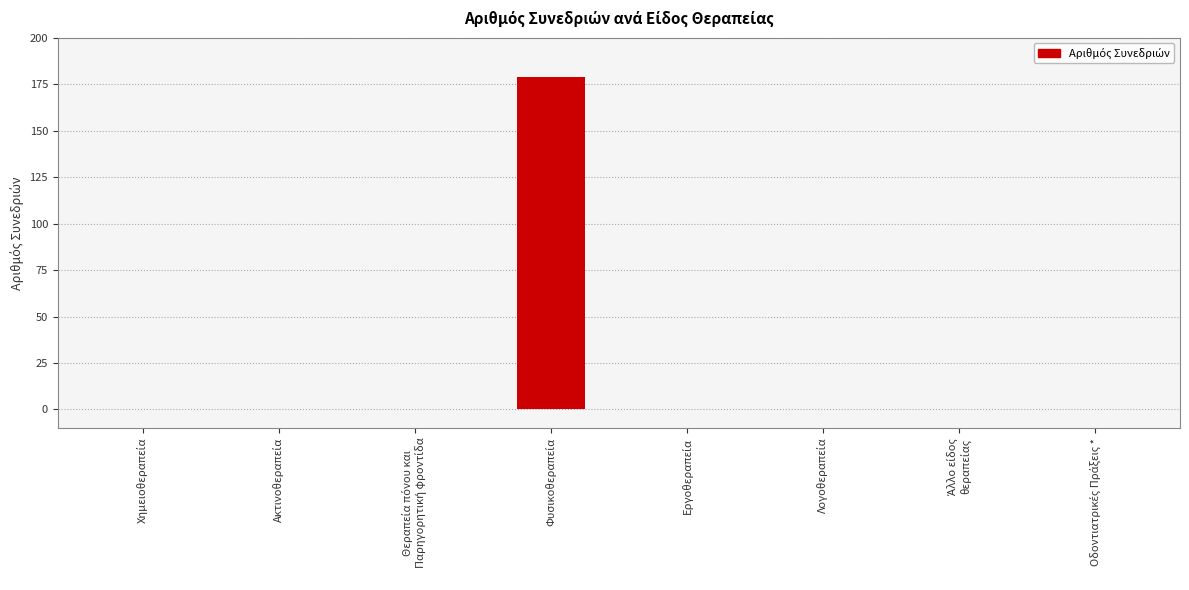

How many distinct data groups are displayed?

1